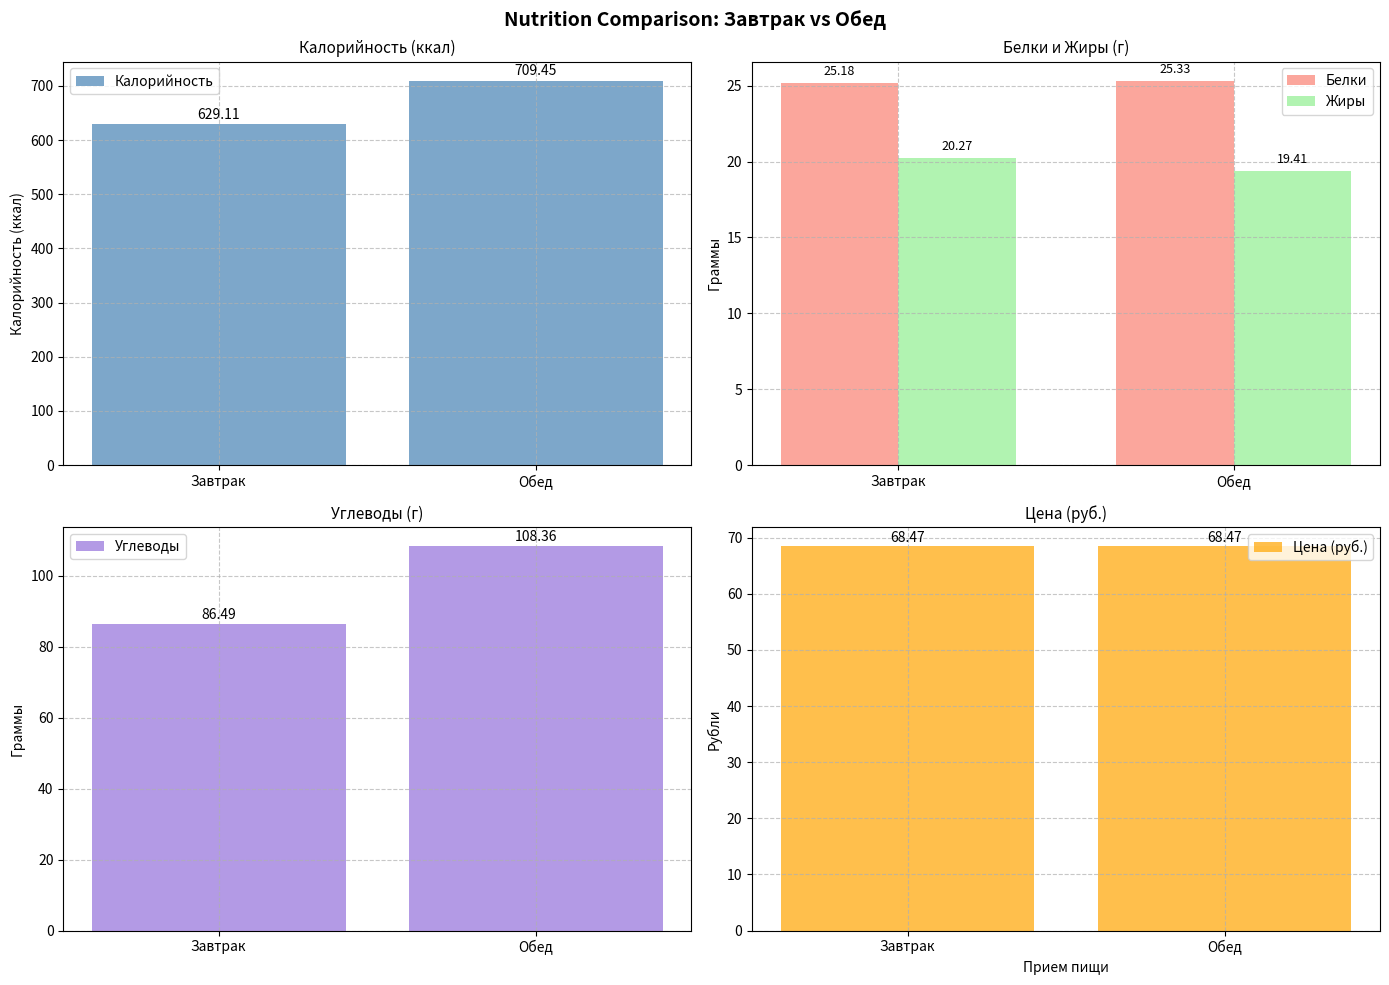

Which category has the highest value in the Углеводы series?

Обед